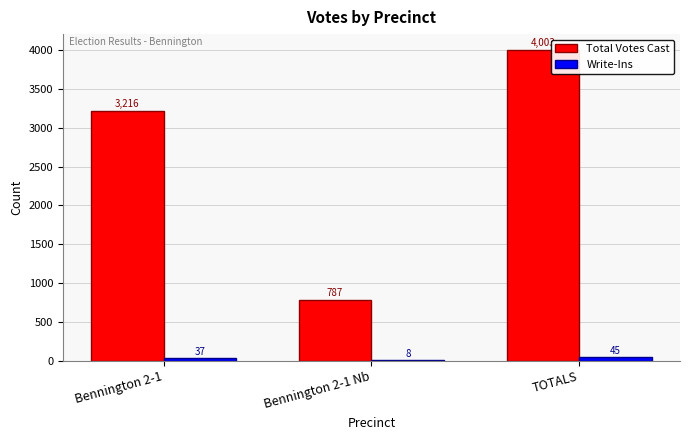

Which series changed the most between Bennington 2-1 and TOTALS?

Total Votes Cast